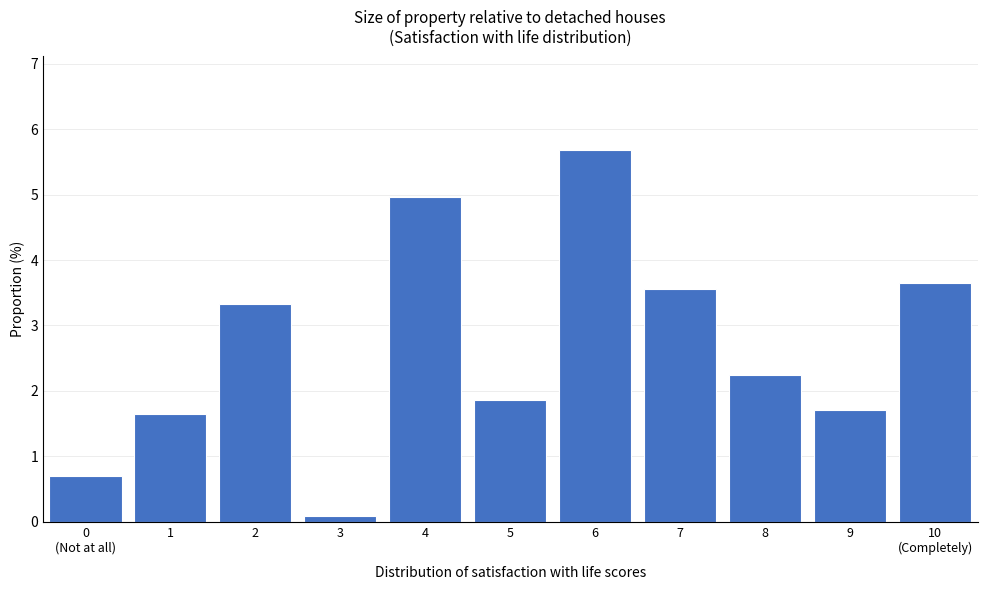

Reading left to right, list all the values displayed in this chart.

0.7	1.6	3.3	0.1	5.0	1.9	5.7	3.6	2.2	1.7	3.6